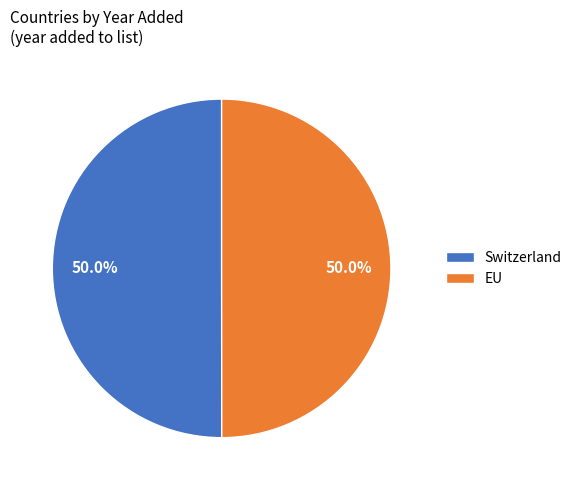

How many segments does this pie chart have?

2